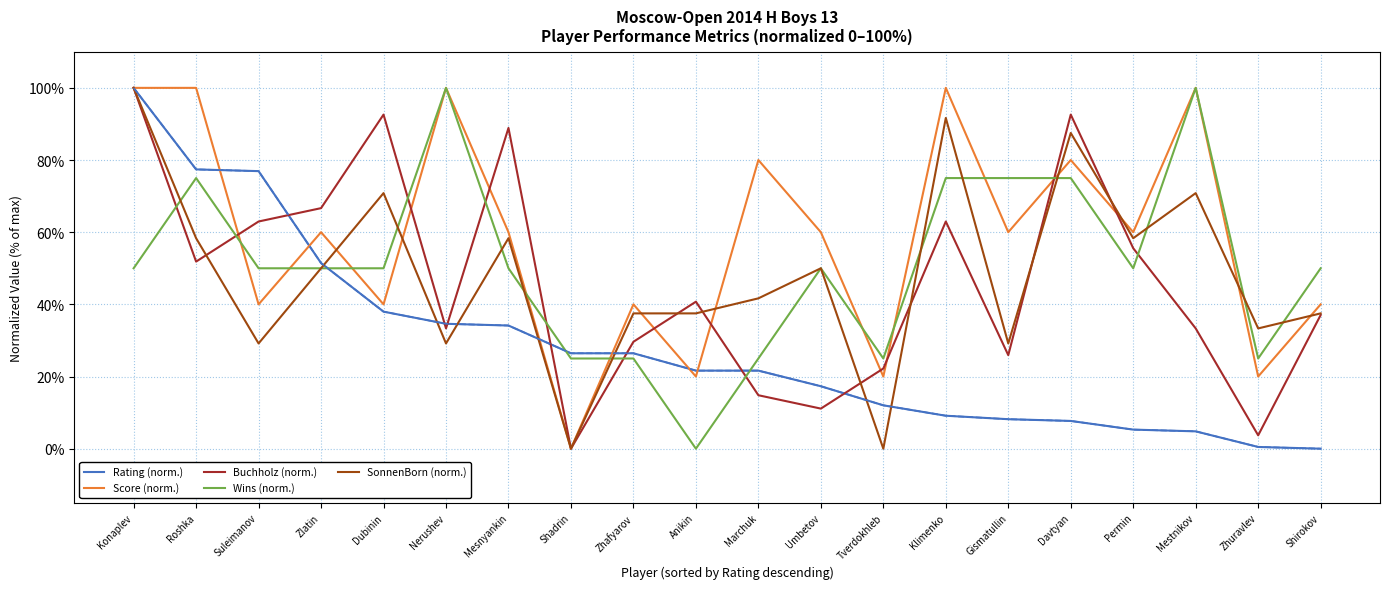

At which category does Wins (norm.) reach its first local peak?

Roshka